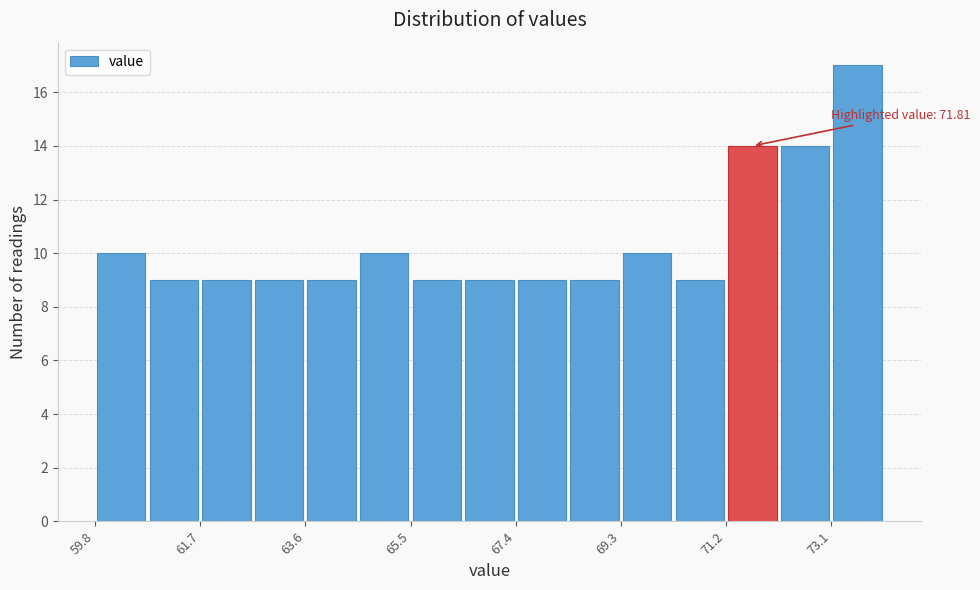

Which range on the x-axis has the tallest bar?

73.0 to 74.0